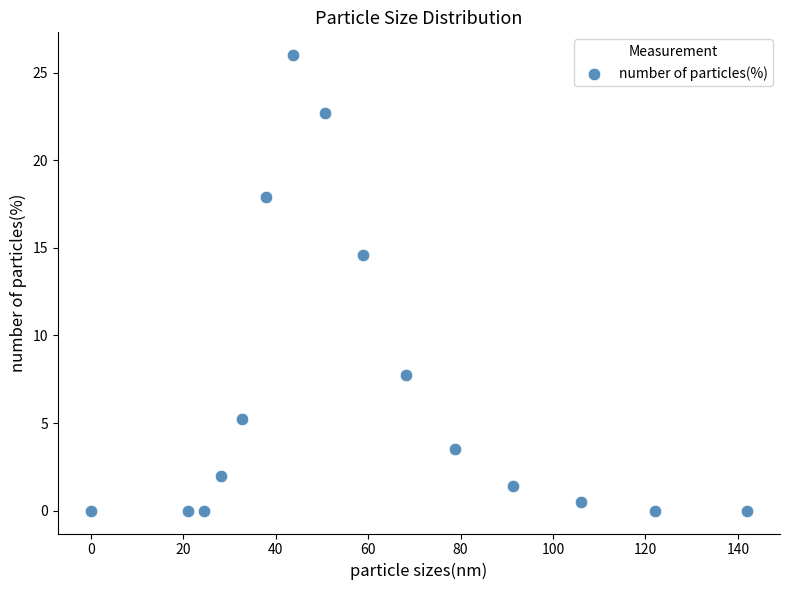

What is the range of Y values (max minus min)?

26.0